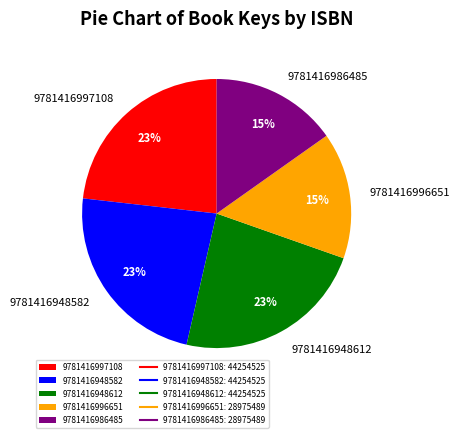

Do 9781416997108 and 9781416986485 together represent more than half of the pie?

No